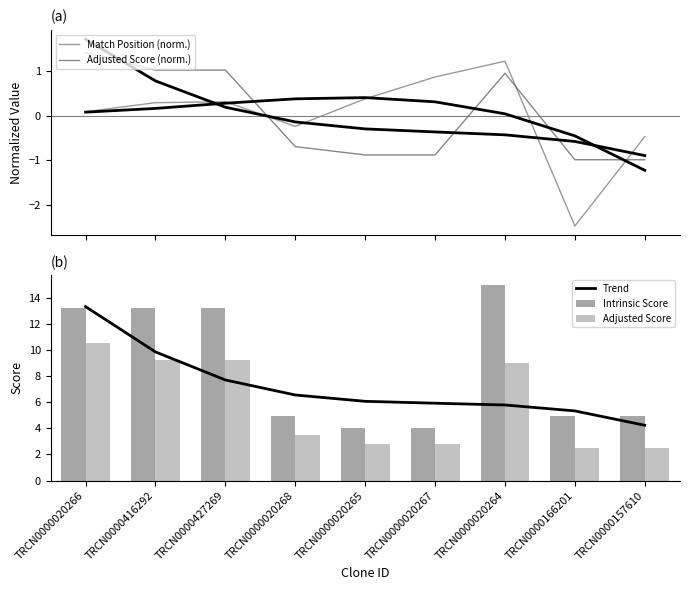

How many data points in Match Position (norm.) are less than 0?

3